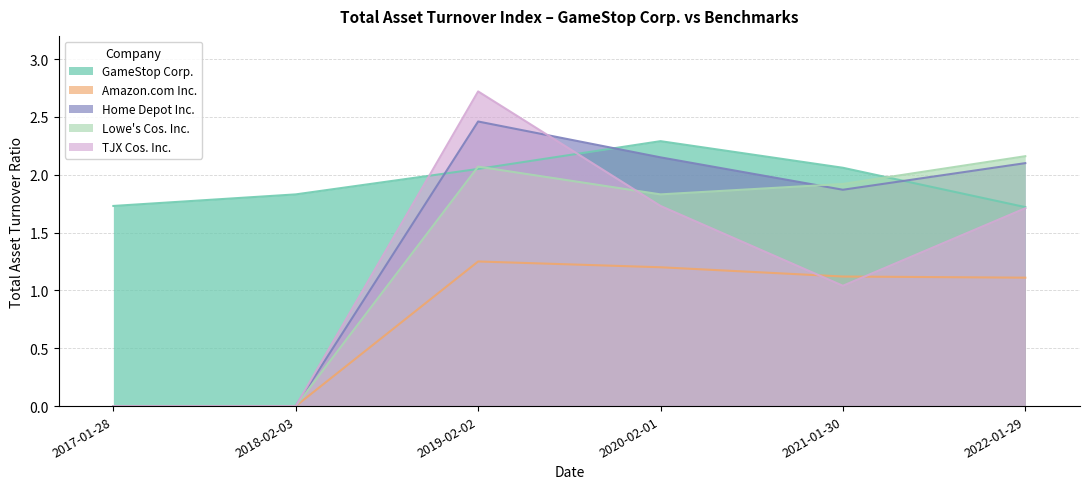

Reading left to right, extract all data points from this chart.

GameStop Corp.: 2022-01-29=1.7	2021-01-30=2.1	2020-02-01=2.3	2019-02-02=2.0	2018-02-03=1.8	2017-01-28=1.7
Amazon.com Inc.: 2022-01-29=1.1	2021-01-30=1.1	2020-02-01=1.2	2019-02-02=1.2	2018-02-03=0.0	2017-01-28=0.0
Home Depot Inc.: 2022-01-29=2.1	2021-01-30=1.9	2020-02-01=2.1	2019-02-02=2.5	2018-02-03=0.0	2017-01-28=0.0
Lowe's Cos. Inc.: 2022-01-29=2.2	2021-01-30=1.9	2020-02-01=1.8	2019-02-02=2.1	2018-02-03=0.0	2017-01-28=0.0
TJX Cos. Inc.: 2022-01-29=1.7	2021-01-30=1.0	2020-02-01=1.7	2019-02-02=2.7	2018-02-03=0.0	2017-01-28=0.0